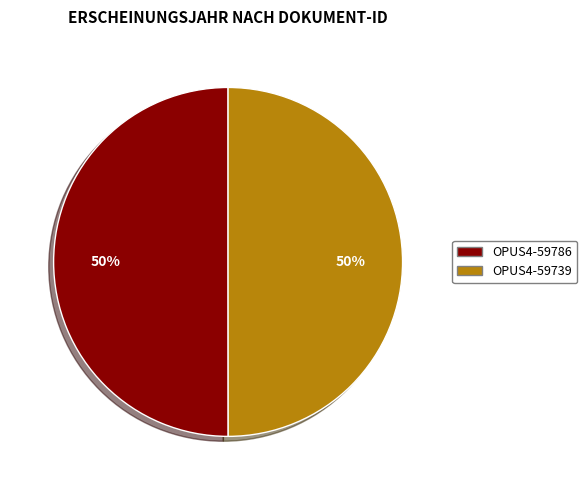

Approximately how many times larger is the value at OPUS4-59739 compared to OPUS4-59786?

1.0